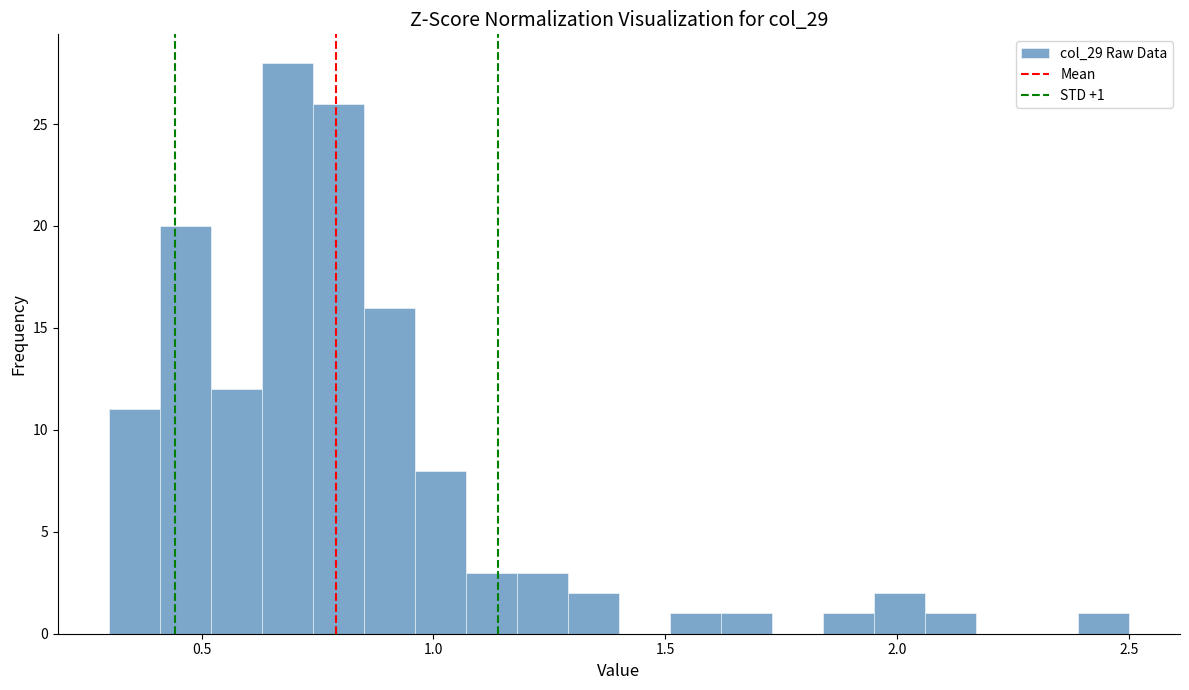

Around what value on the x-axis is the tallest bar? Give the approximate position of its centre, as read against the axis.

0.70